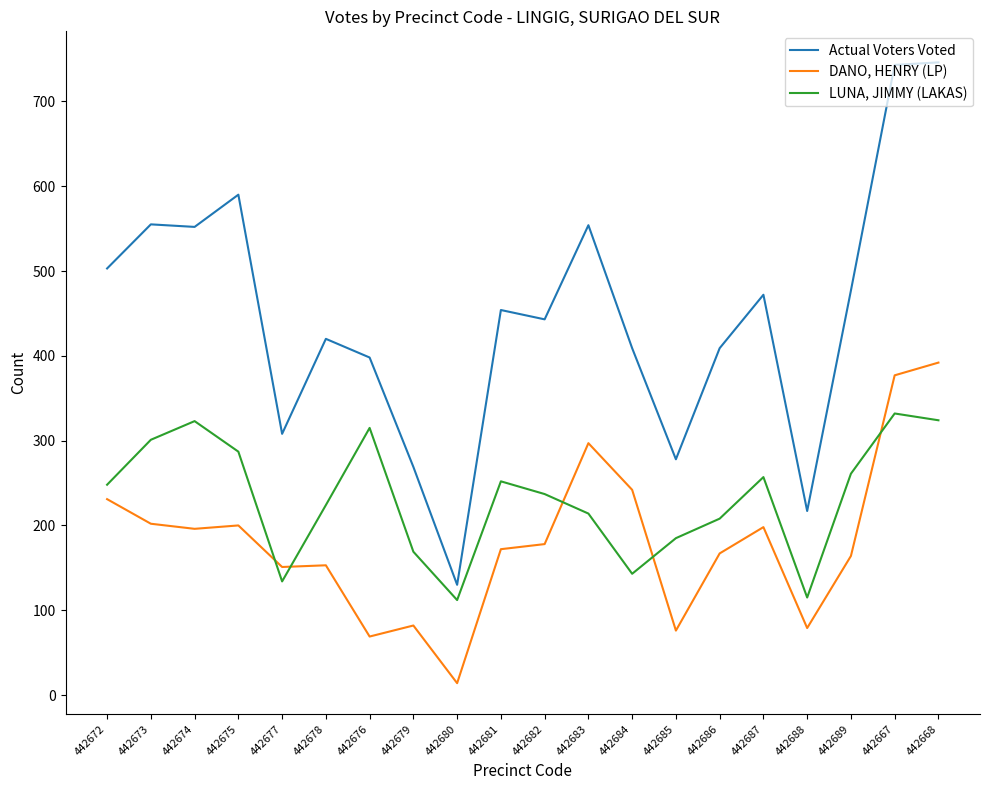

Is it true that DANO, HENRY (LP) equals 107 at 442679?

False